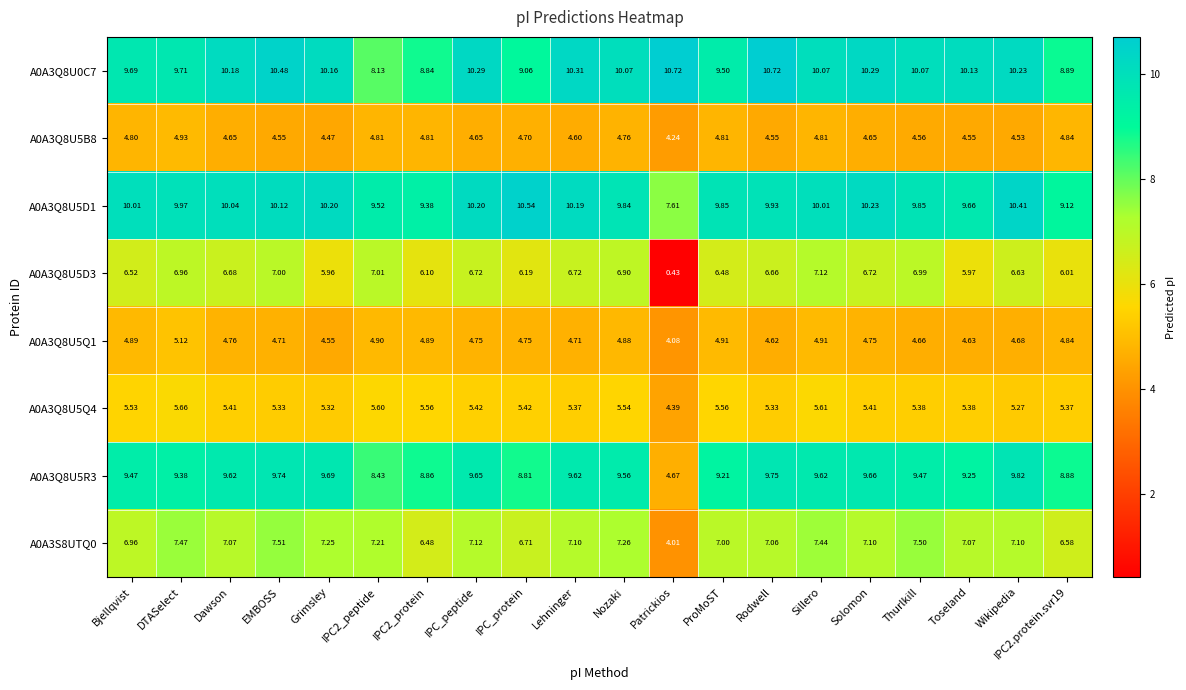

Which category has the lowest value across all series?

Patrickios